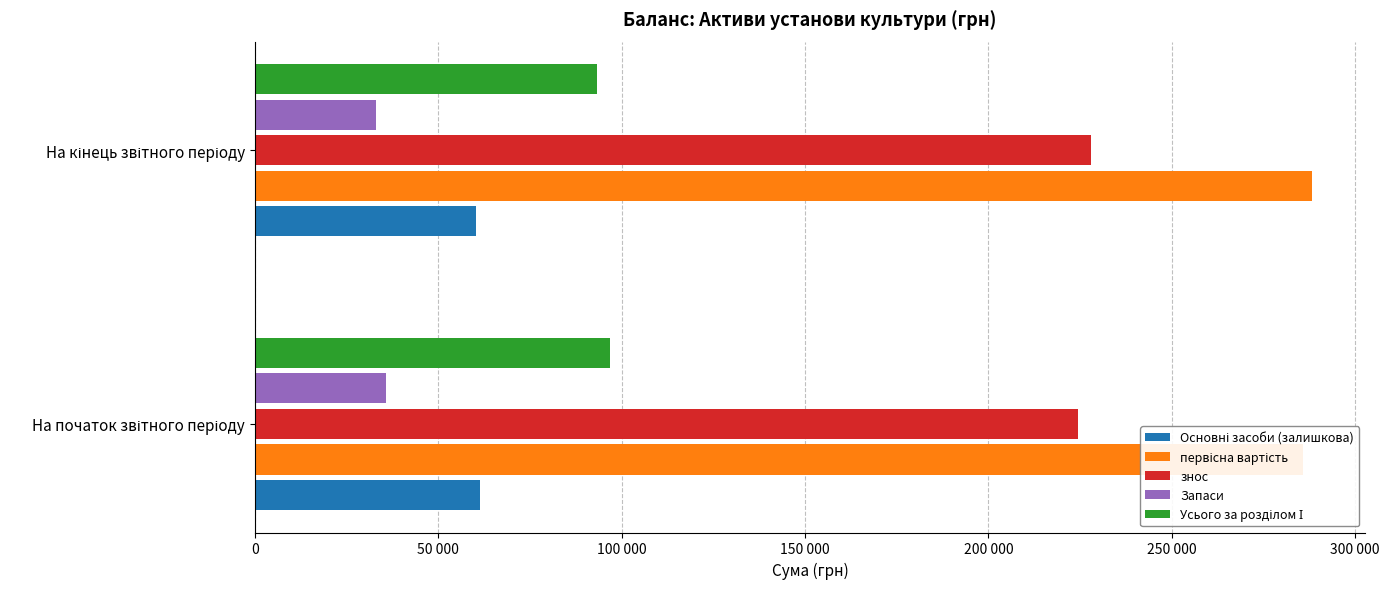

Rank the series at На кінець звітного періоду from lowest to highest value.

Запаси, Основні засоби (залишкова), Усього за розділом І, знос, первісна вартість